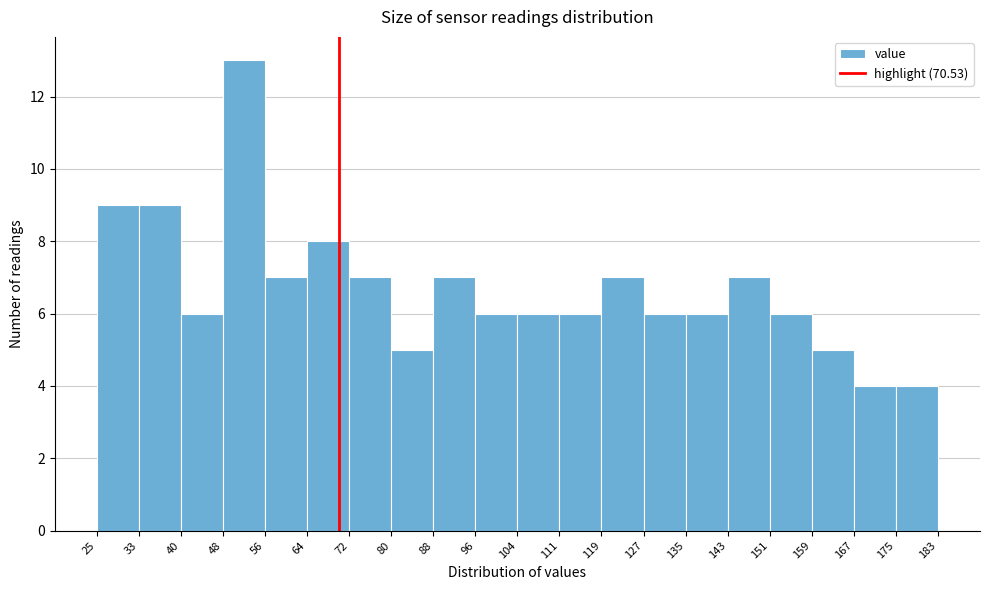

Over which range of the x-axis is the bar tallest?

48 to 56